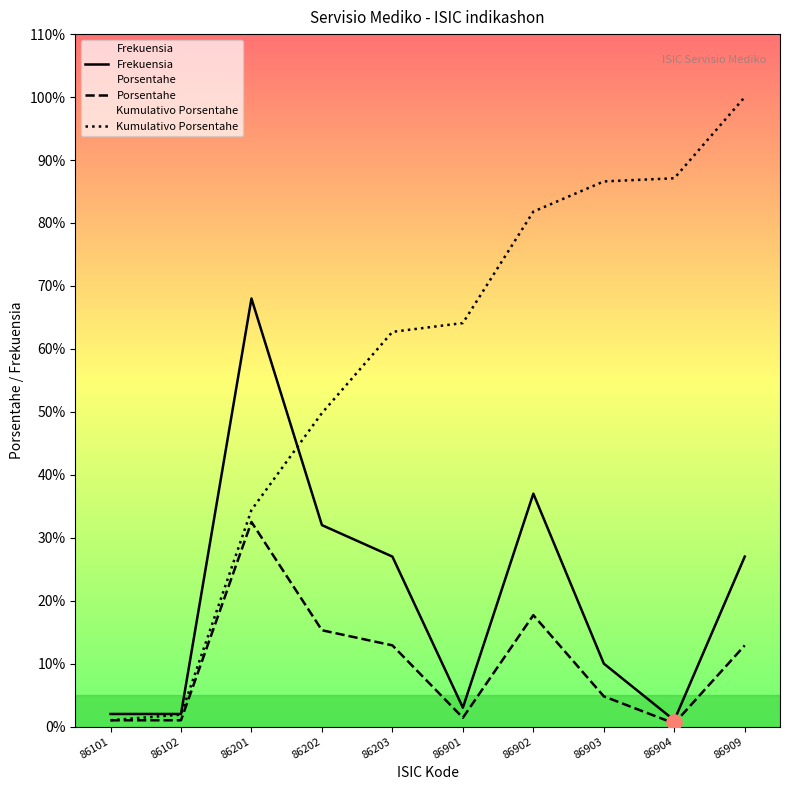

At which category is the sum across all series the highest?

86909